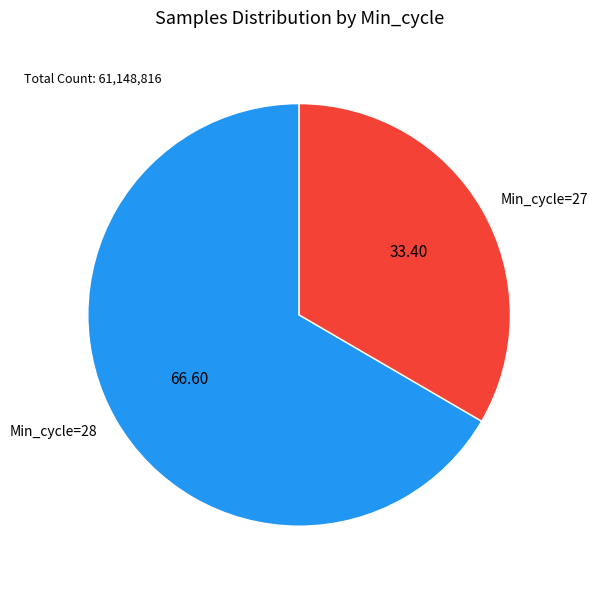

Rank the categories by value from highest to lowest.

Min_cycle=28, Min_cycle=27